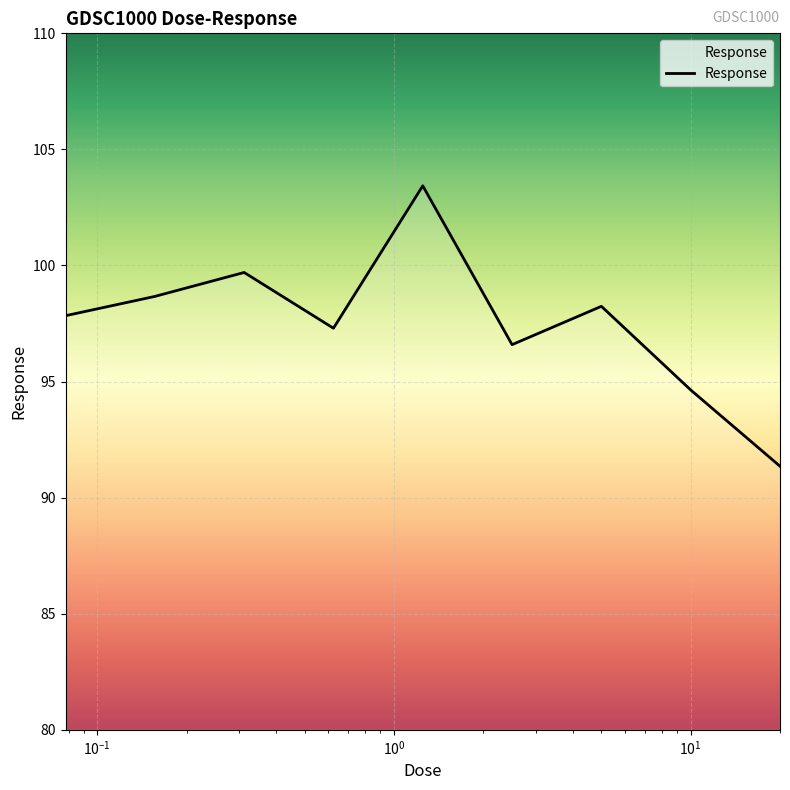

Is this an area chart (filled region under the line)?

No